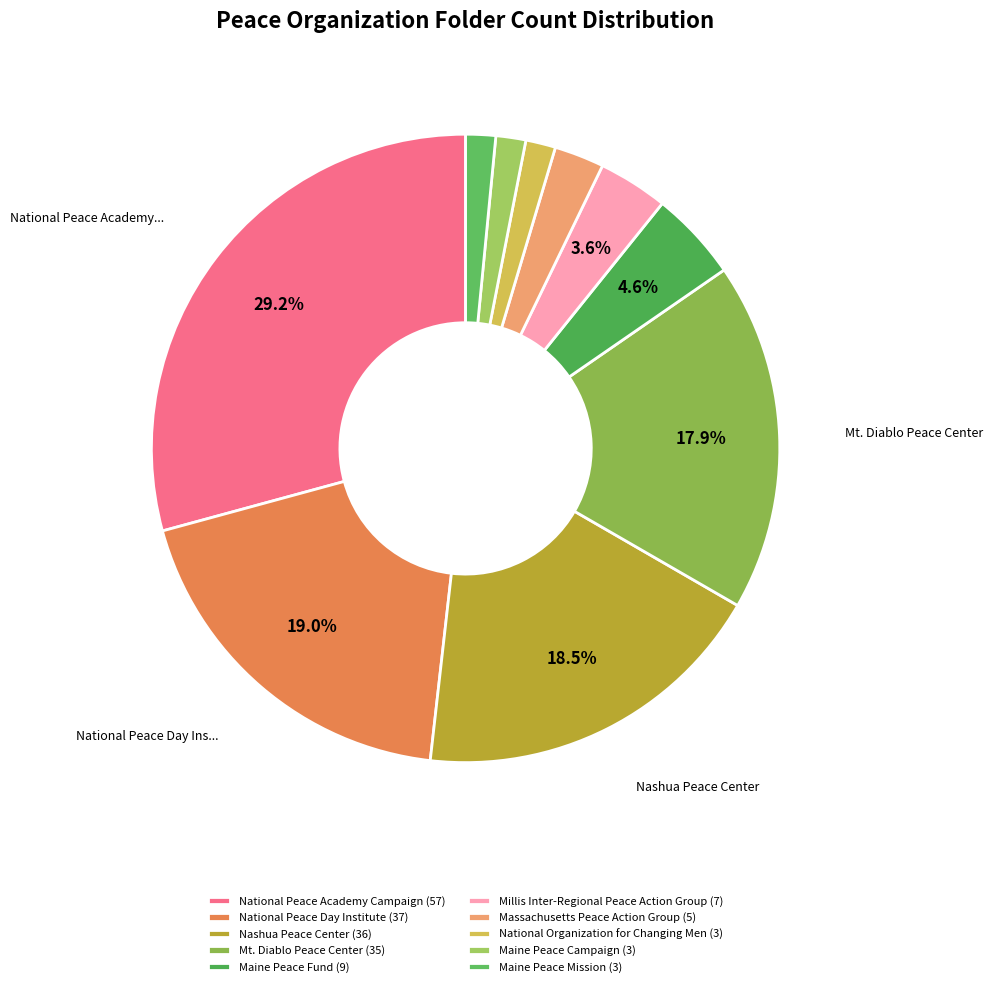

Between Maine Peace Fund and Millis Inter-Regional Peace Action Group, which is larger?

Maine Peace Fund